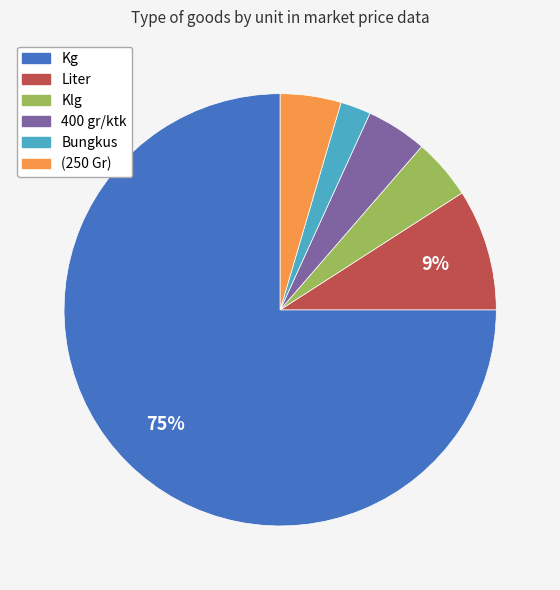

What is the majority slice?

Kg